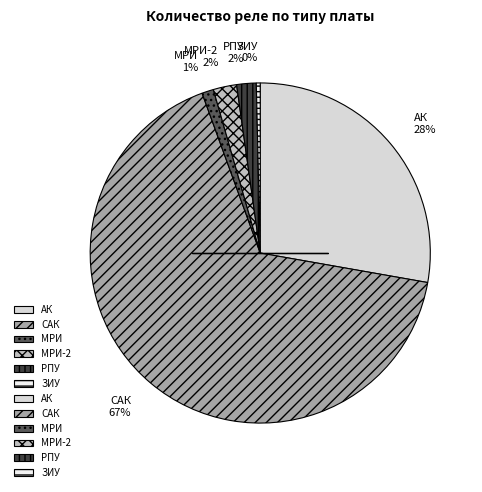

To the nearest percent, what is the difference between the САК and РПУ slice percentages?

65%